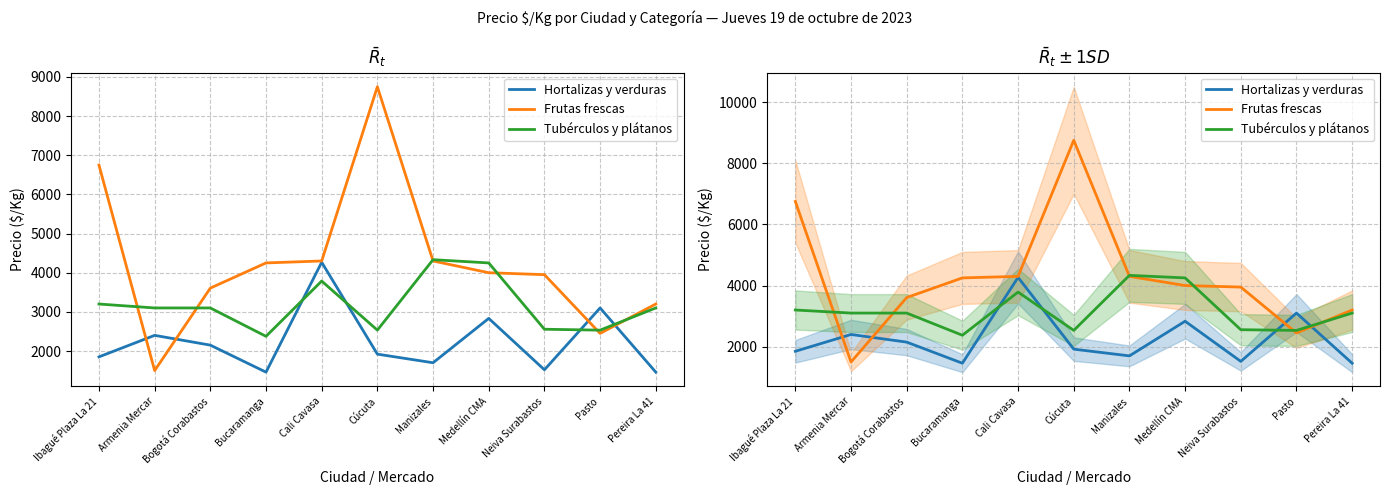

Does the chart display data point markers on the line(s)?

No